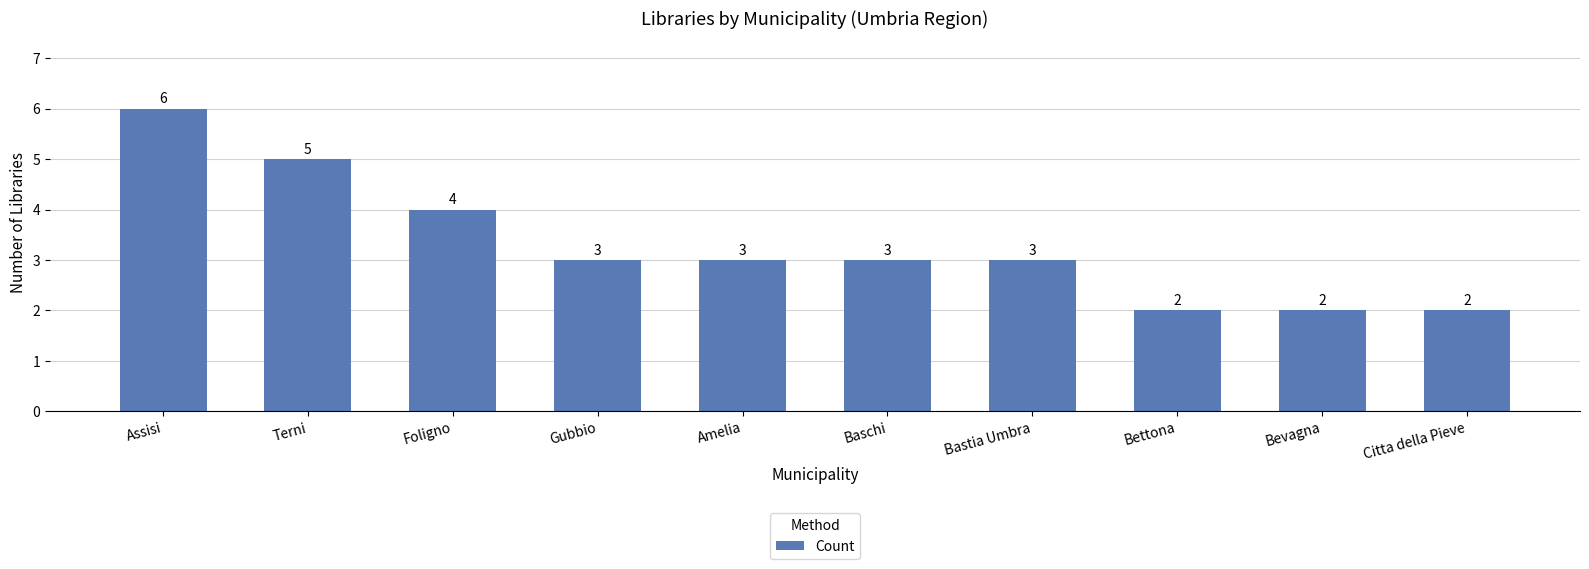

What is the difference between the values at Baschi and Terni?

2